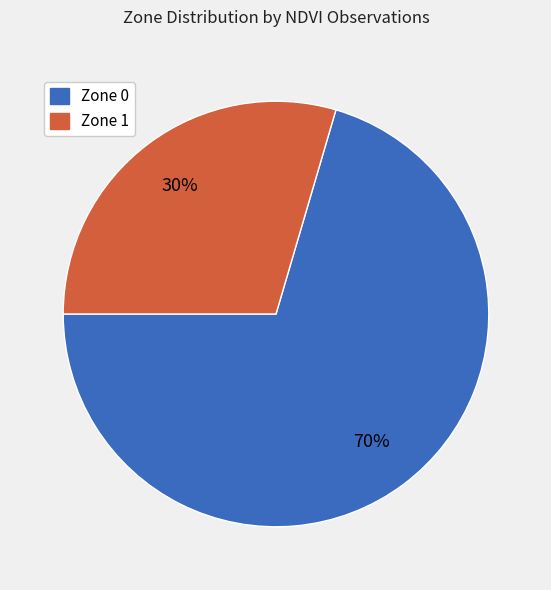

Is it true that Zone 1 is 40% of the pie?

False